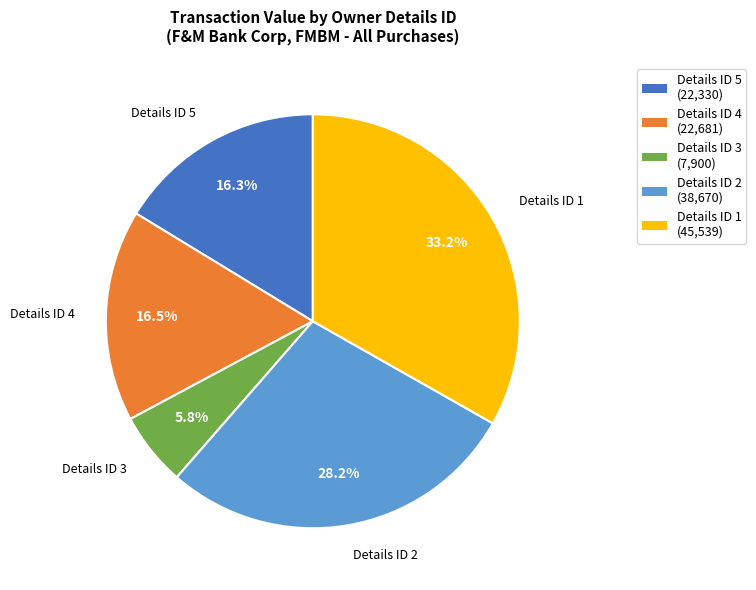

Approximately how many times larger is the value at Details ID 2 (38,670) compared to Details ID 5 (22,330)?

1.7